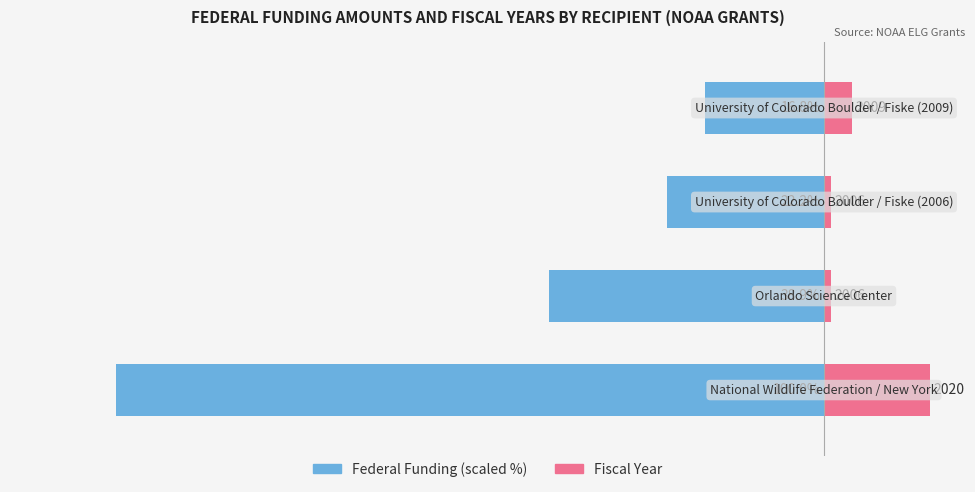

What is the spread (max minus min) of values at 3?

20.8